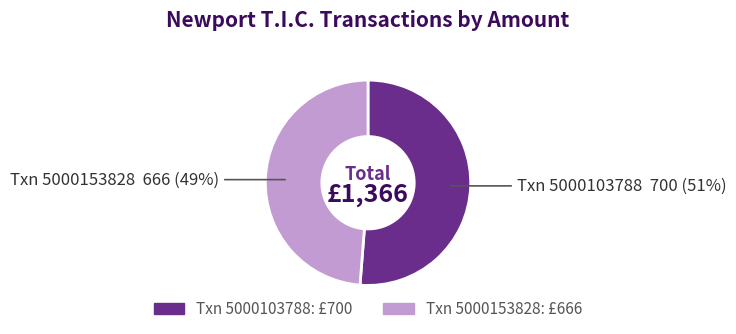

To the nearest percent, what is the difference between the largest and smallest slice percentages?

2%